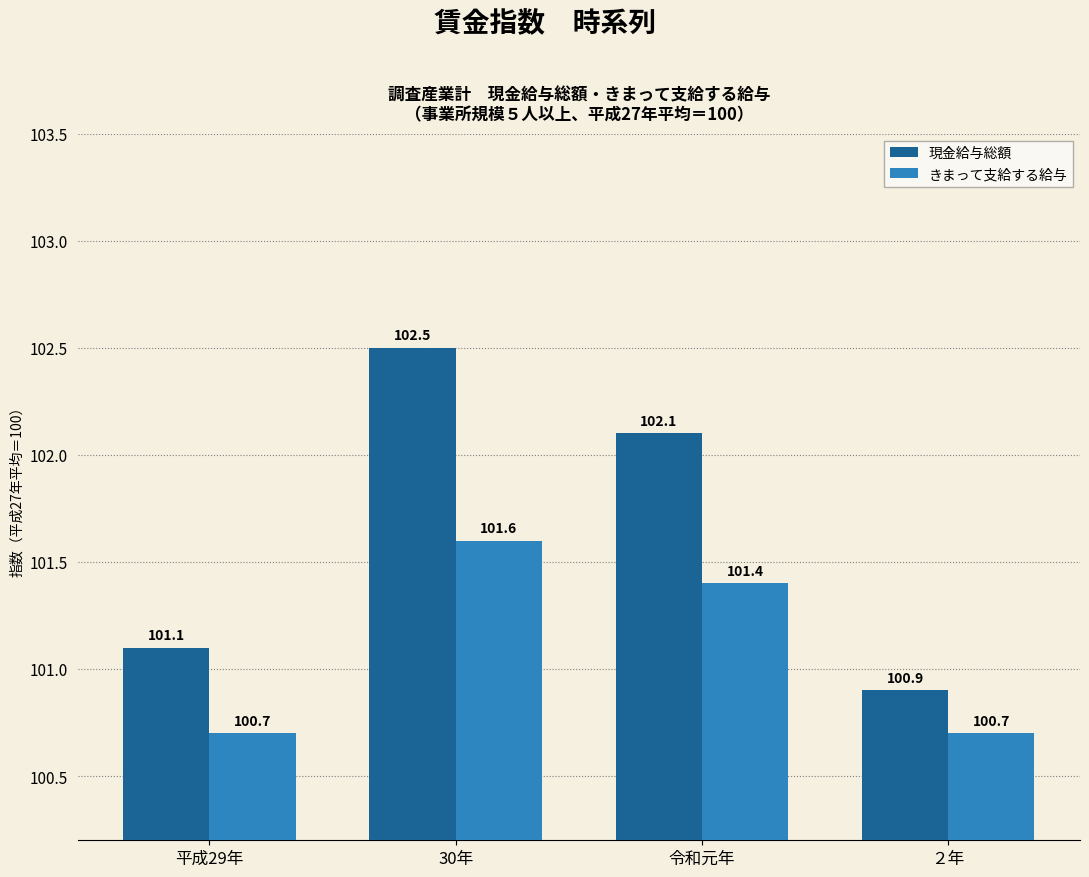

What are all the series names shown in the legend?

現金給与総額, きまって支給する給与